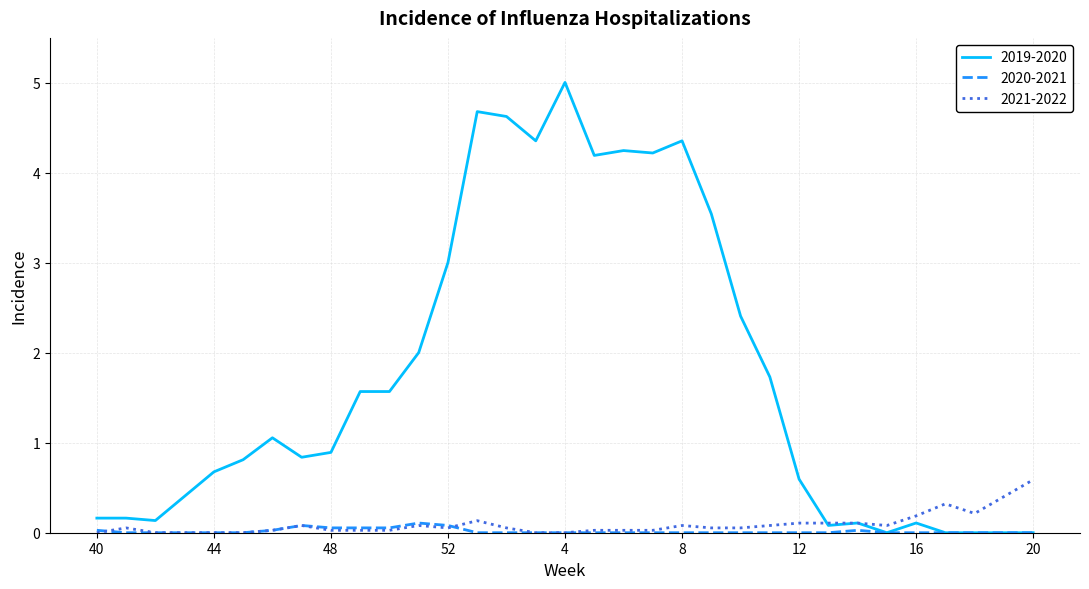

Which series has the largest total across all categories?

2019-2020